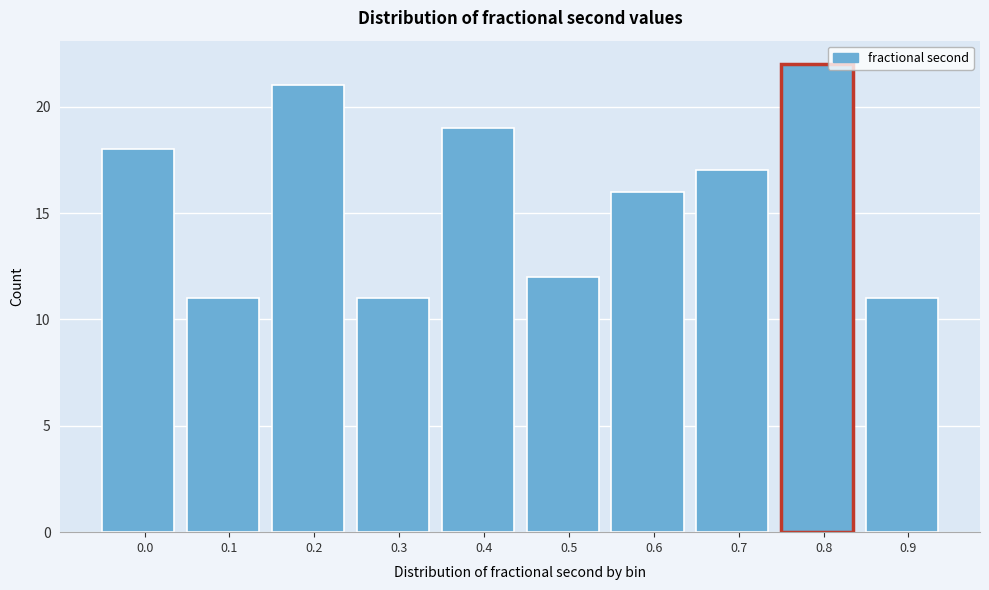

Reading left to right, transcribe all the data shown in this chart.

0.0=18	0.1=11	0.2=21	0.3=11	0.4=19	0.5=12	0.6=16	0.7=17	0.8=22	0.9=11